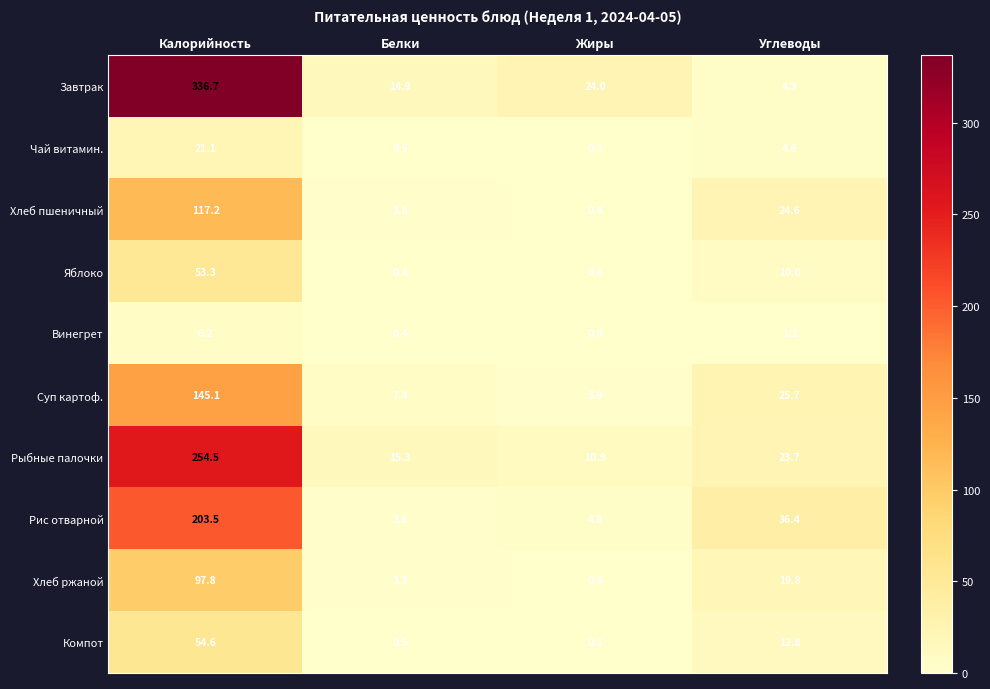

What is the spread (max minus min) of values at Калорийность?

330.5